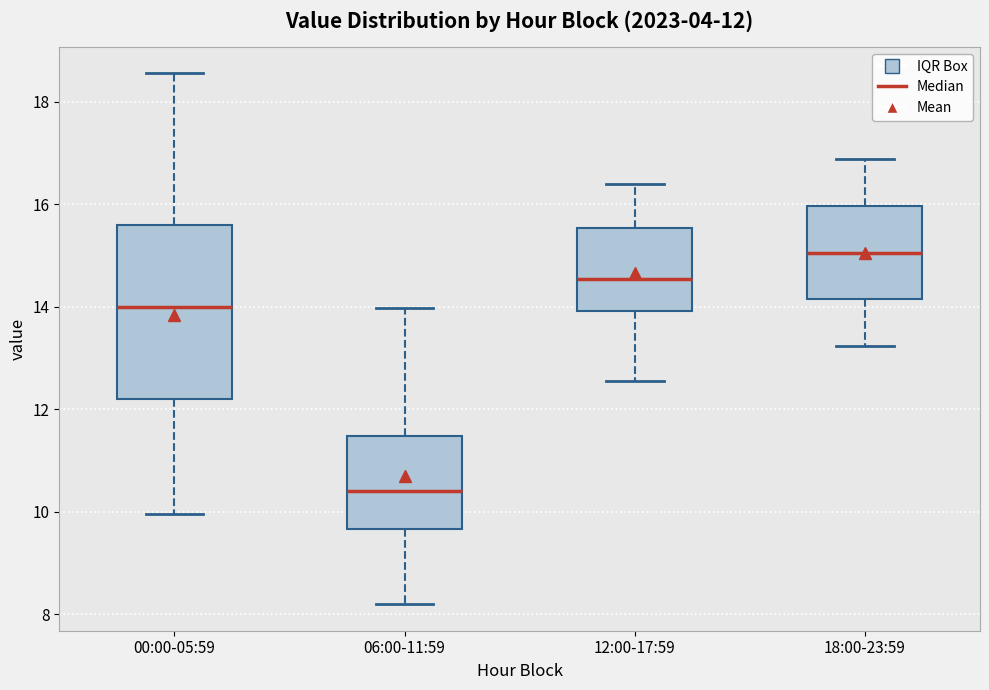

Which box's median line is the highest?

18:00-23:59